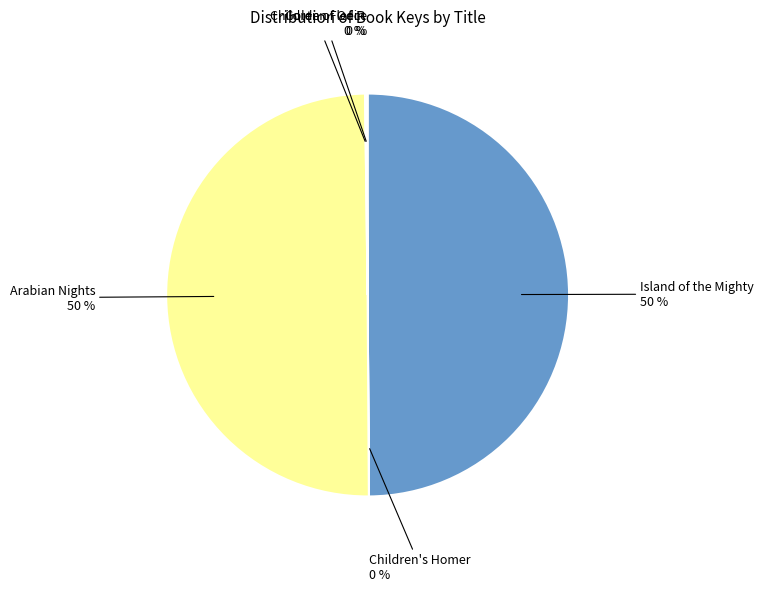

To the nearest percent, what is the average slice percentage?

20%